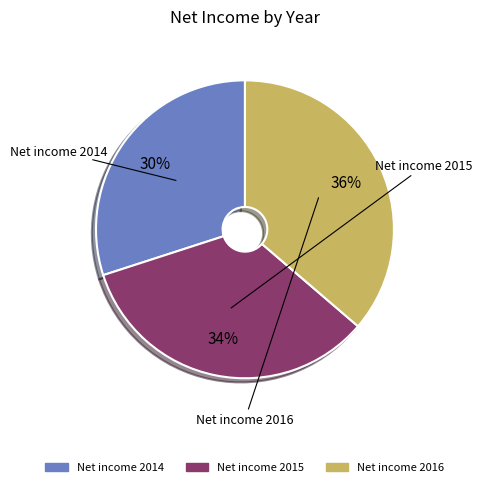

To the nearest percent, what is the difference between the Net income 2014 and Net income 2016 slice percentages?

6%